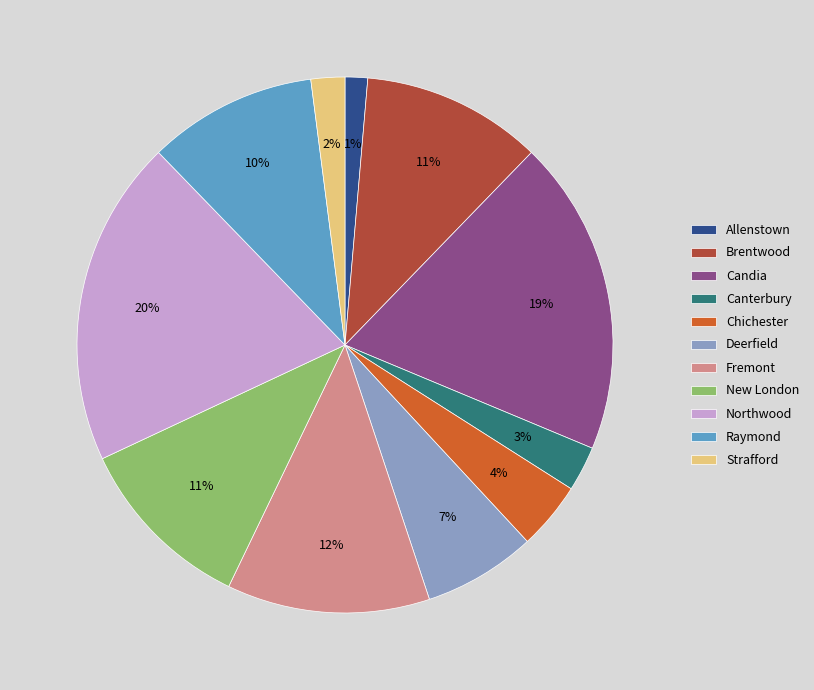

Does Deerfield represent more than half of the total?

No